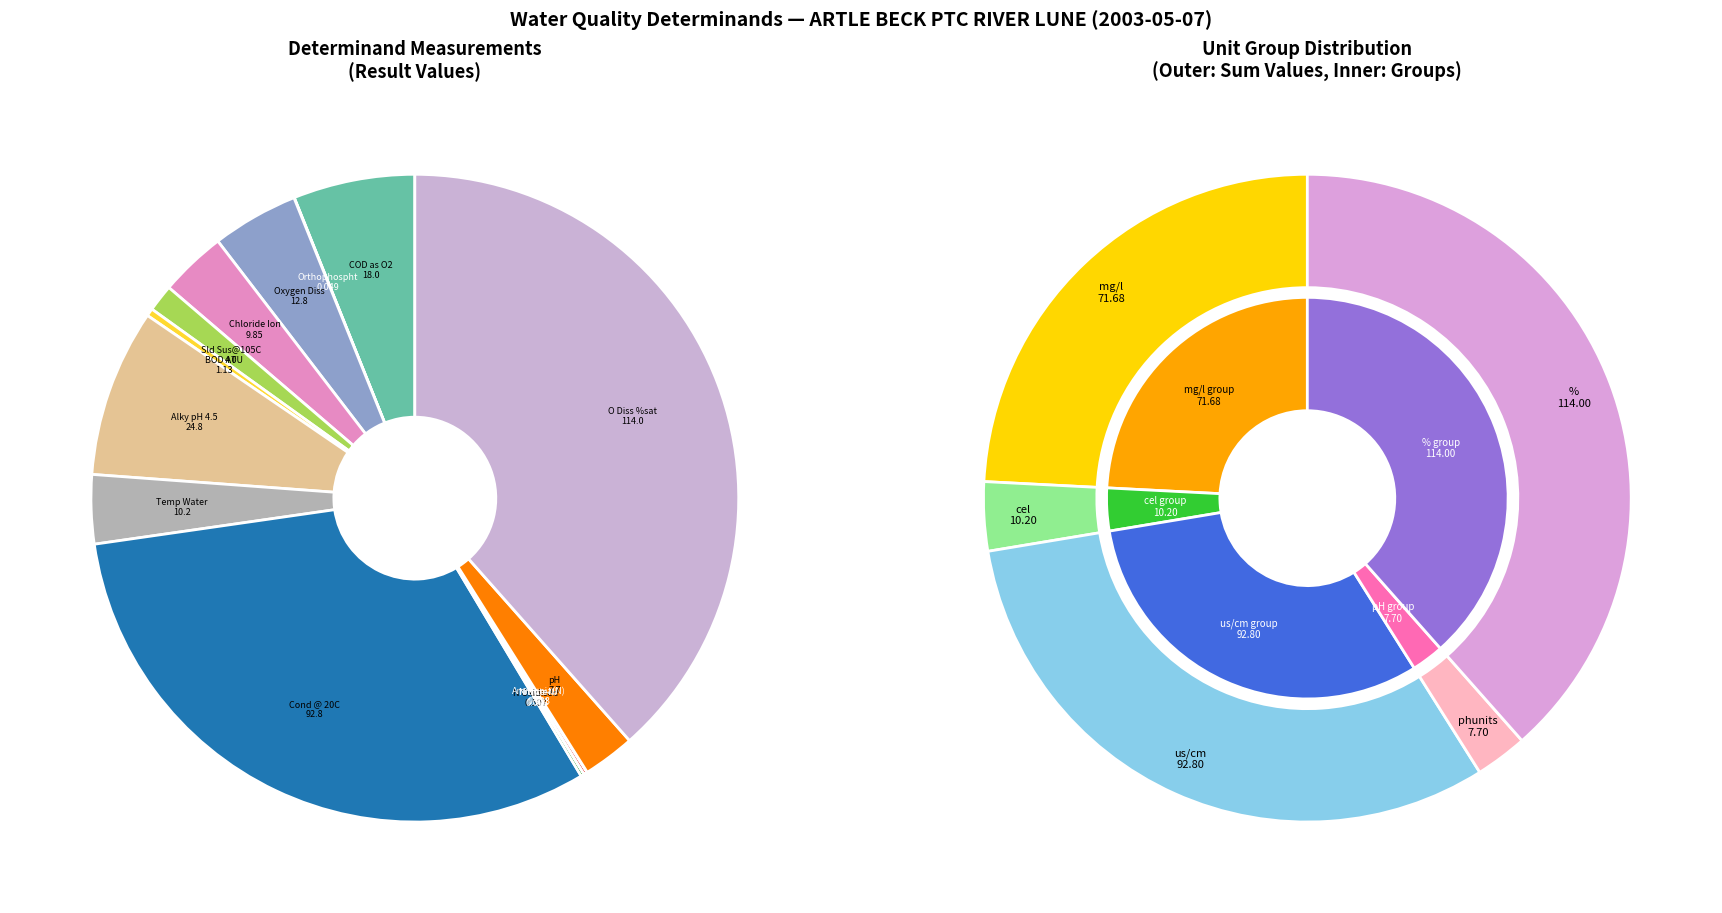

What is the largest slice in the pie chart?

O Diss %sat
114.0 %